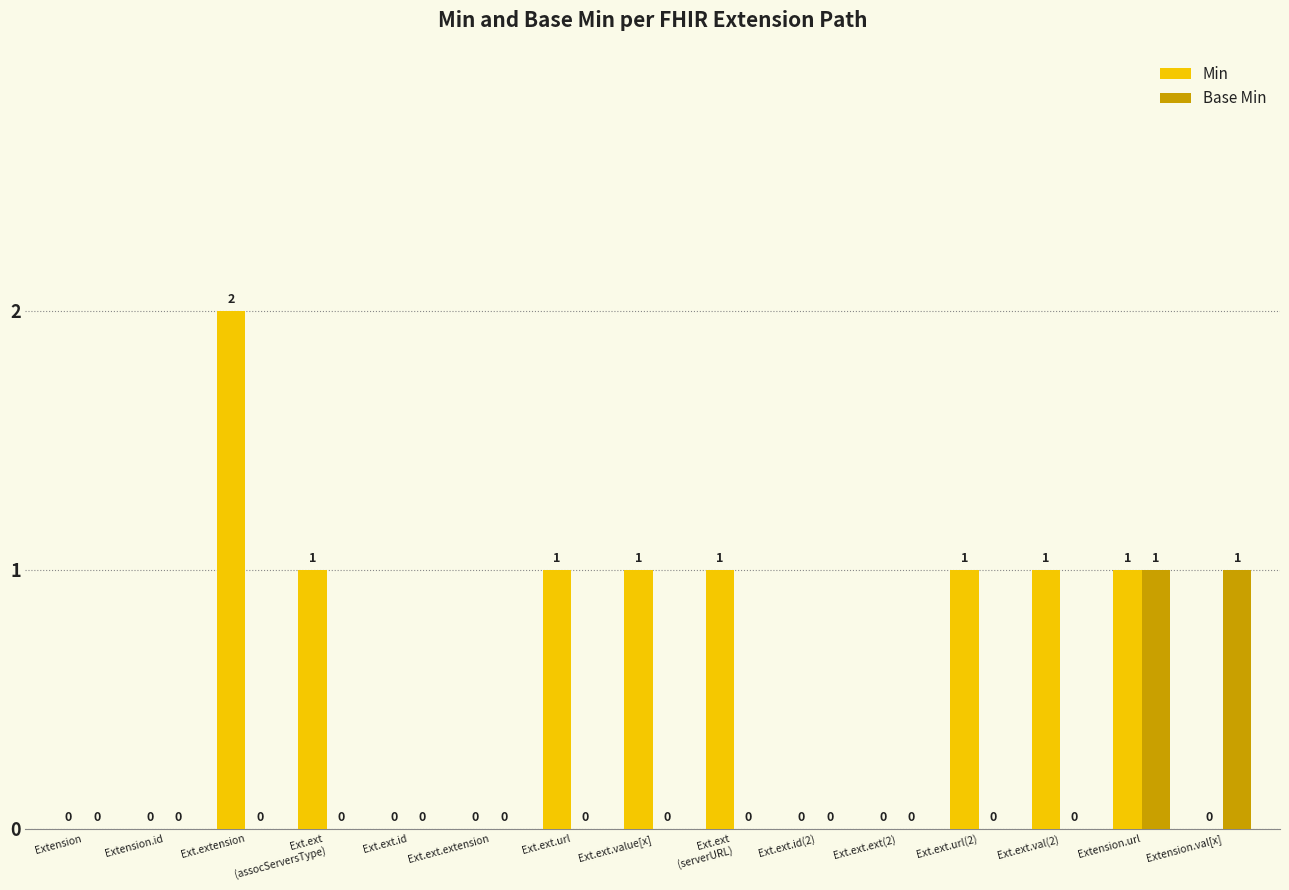

Is the value of Min at Ext.ext.url greater than the value of Base Min at Ext.ext.id(2)?

Yes